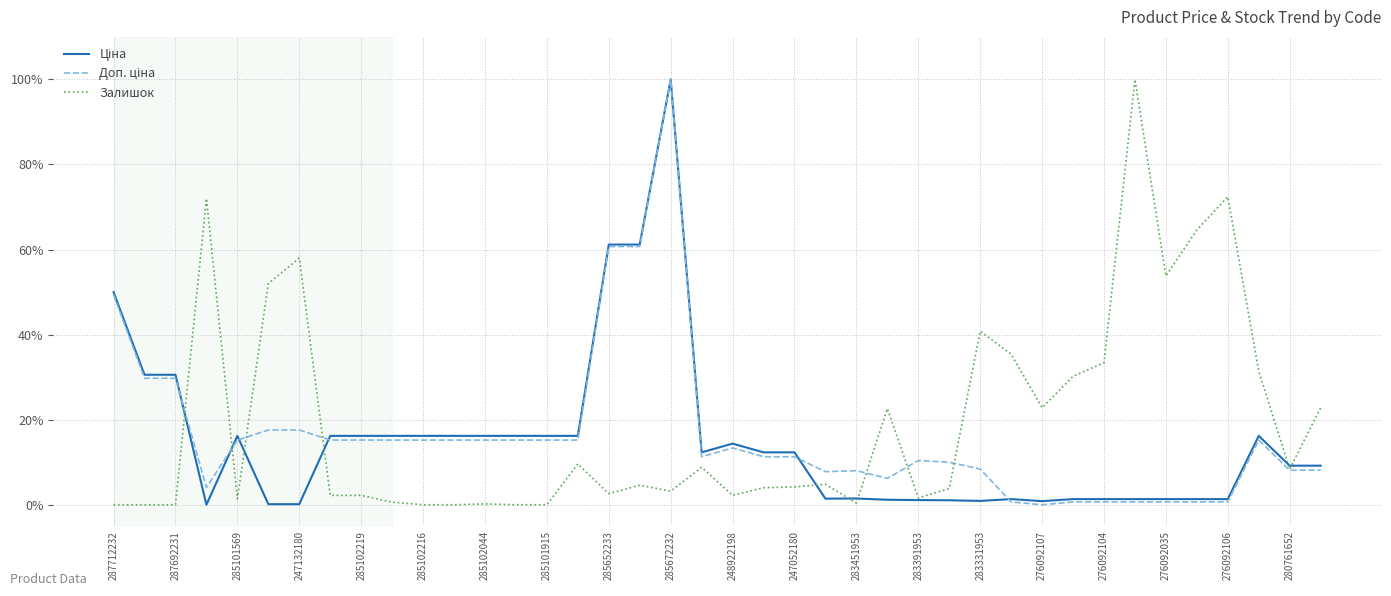

Which series has the largest total across all categories?

Залишок